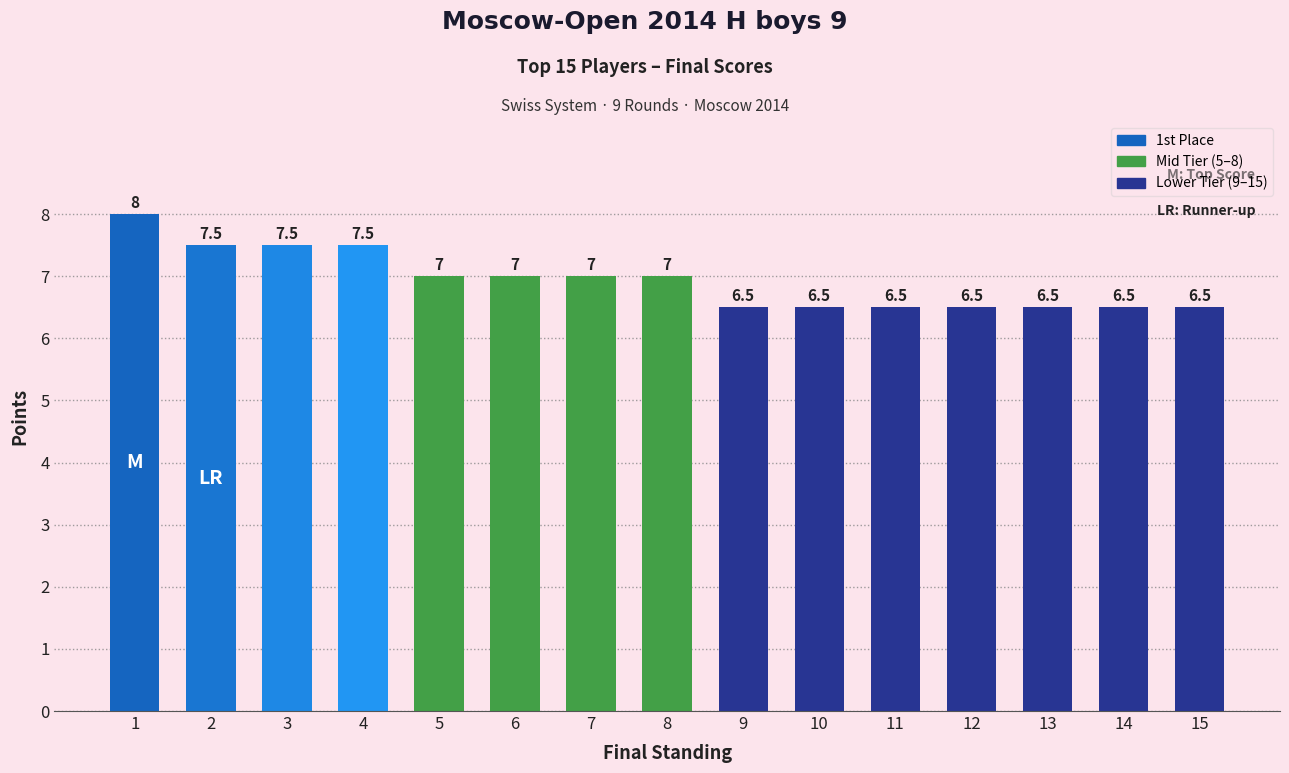

Count the number of categories in the chart.

15